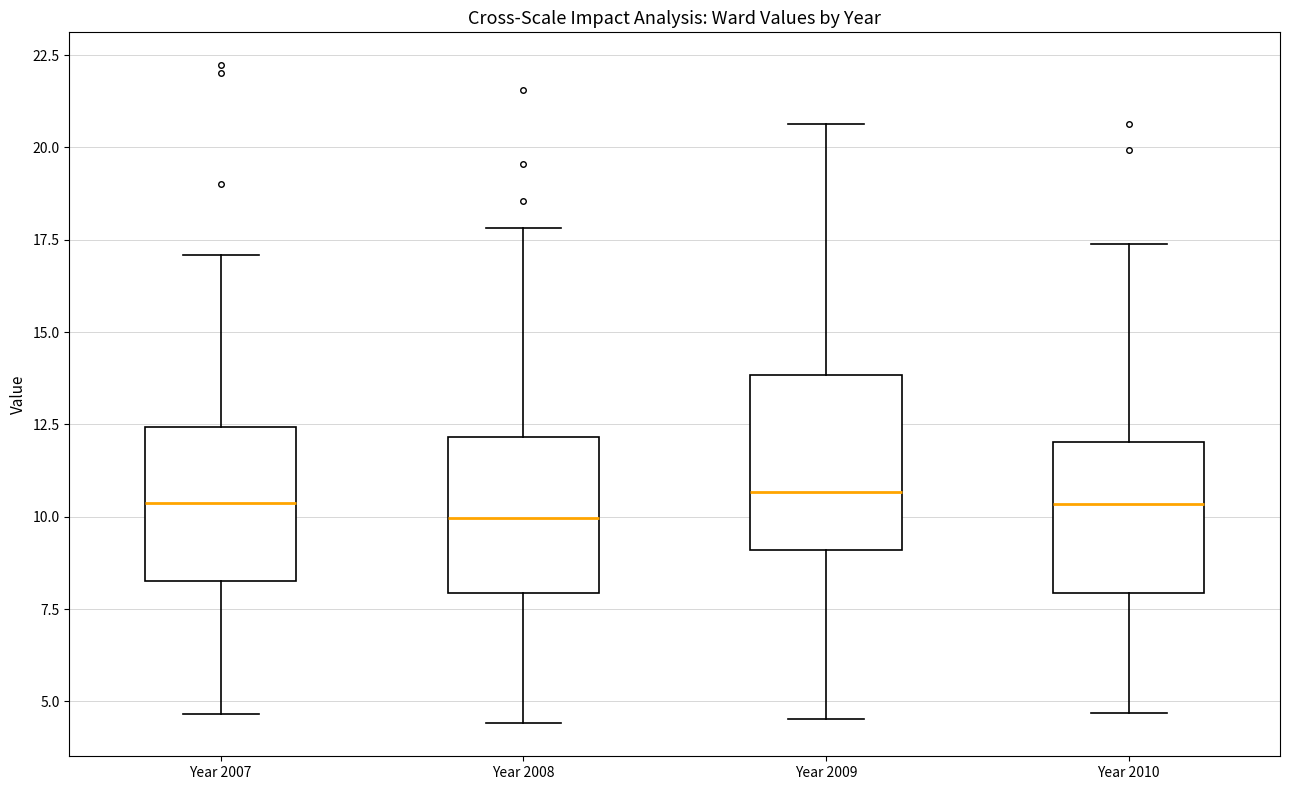

Where does the upper whisker of the box for Year 2007 end on the y-axis? The values are not printed on the chart, so give them approximately, as read against the axis.

17.0